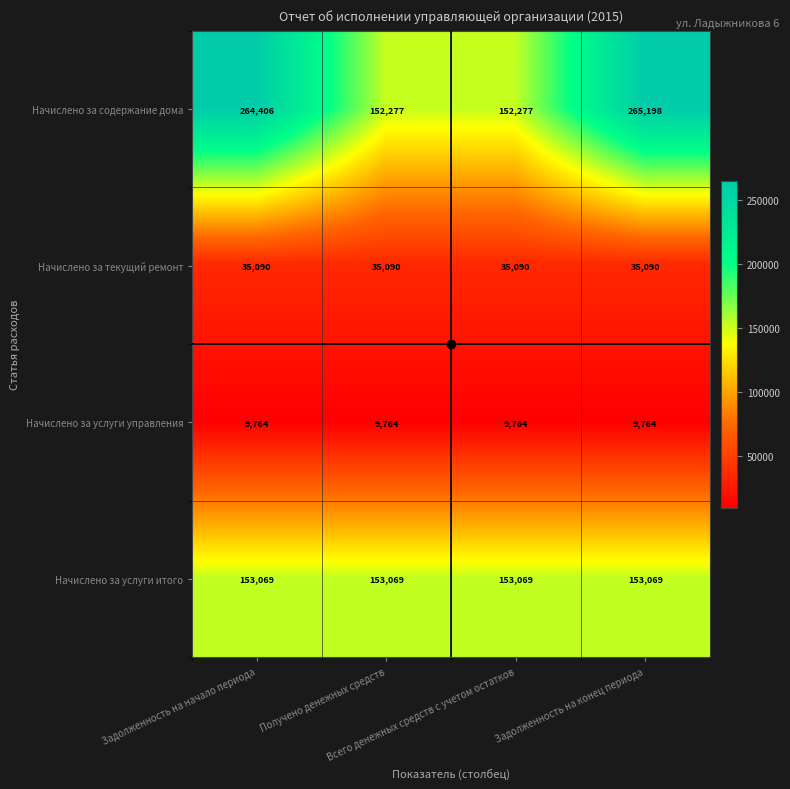

What is the greatest value displayed?

265198